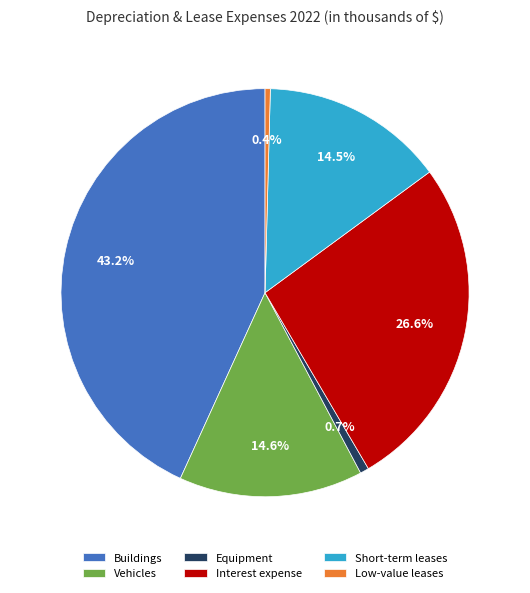

Which slice is the largest?

Buildings